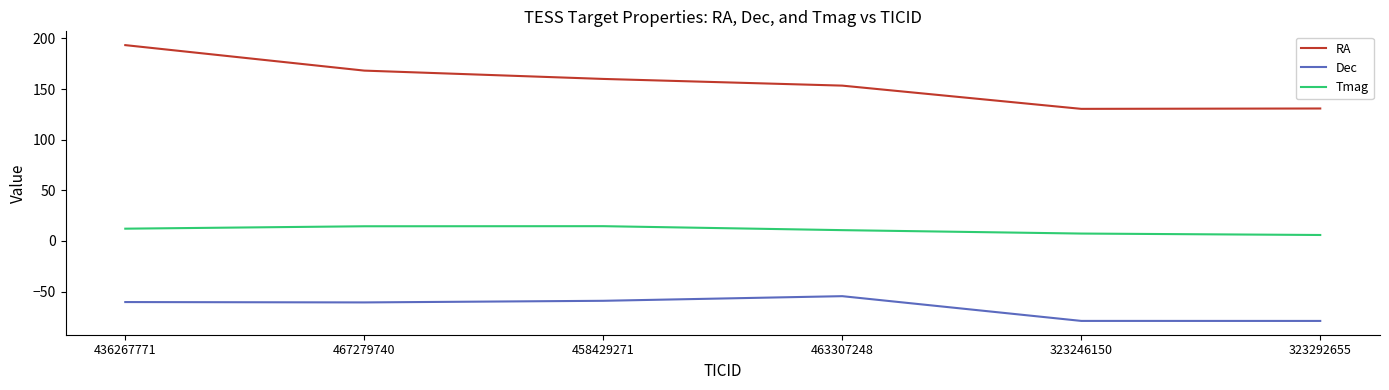

True or false: RA has more than 1 points higher than both neighbors.

False